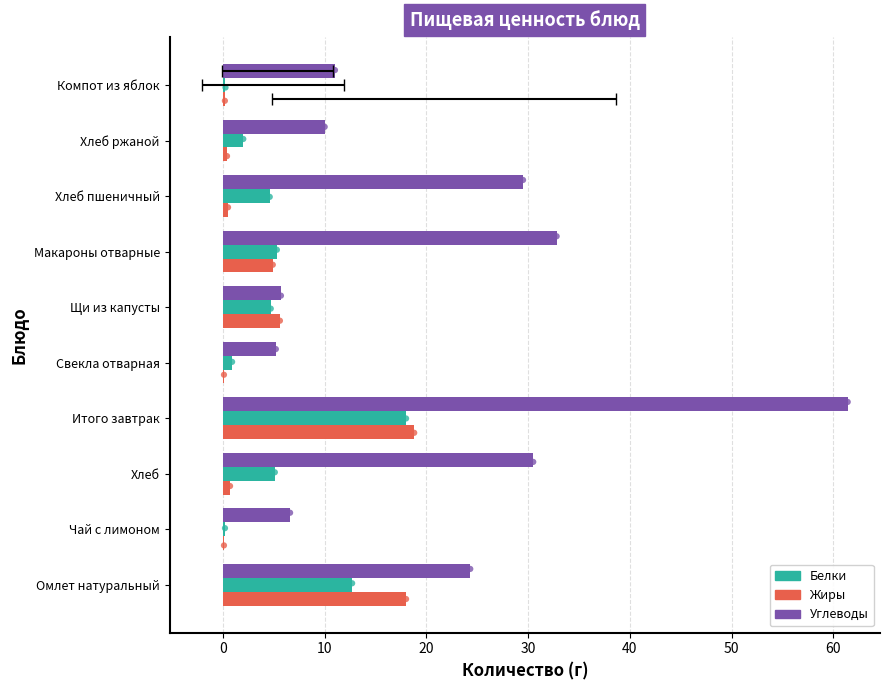

Which series has the largest Y range (max minus min)?

Углеводы